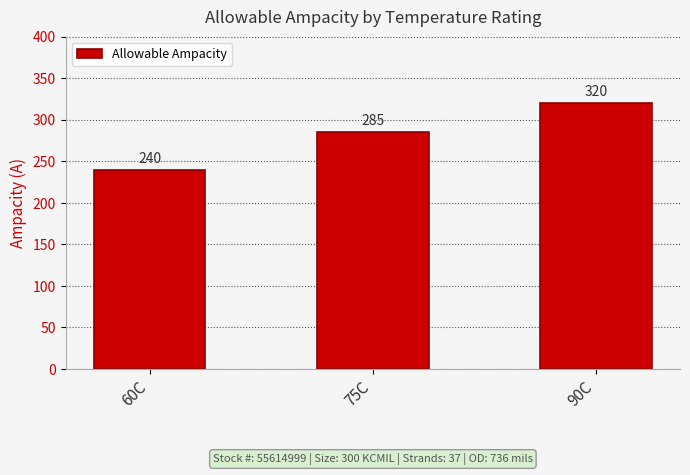

What is the sum of all values?

845